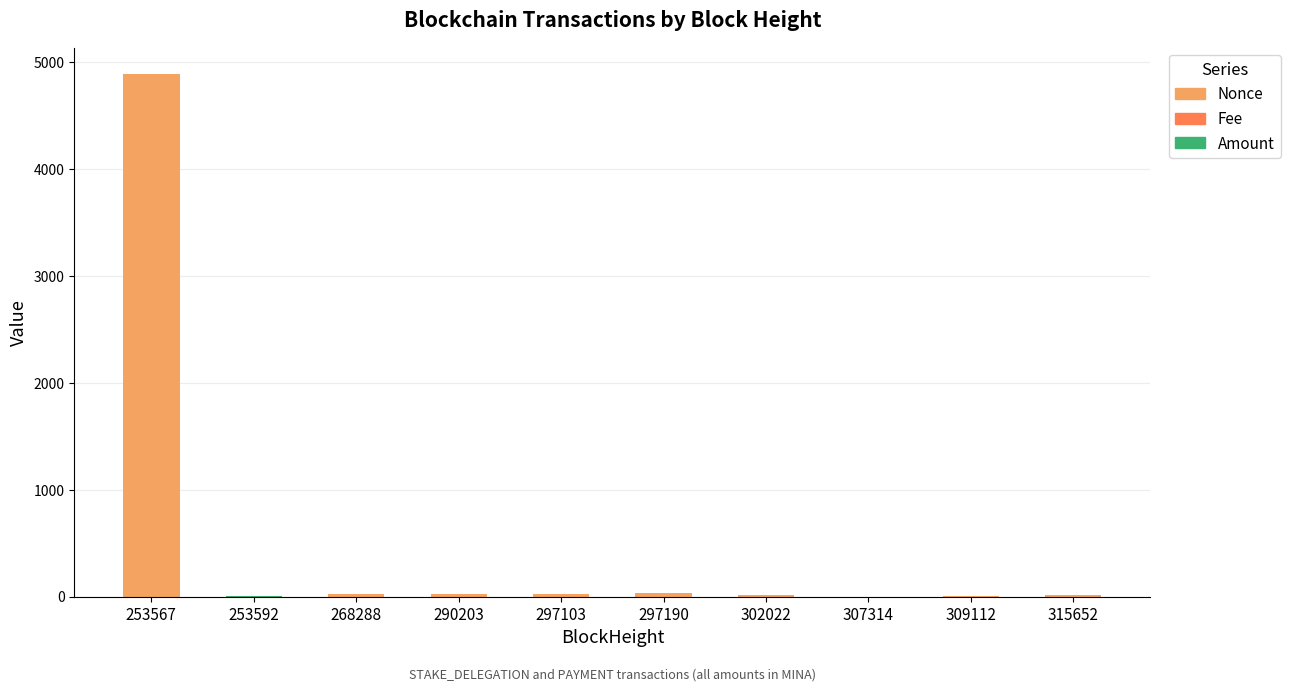

At which category is the sum across all series the highest?

253567